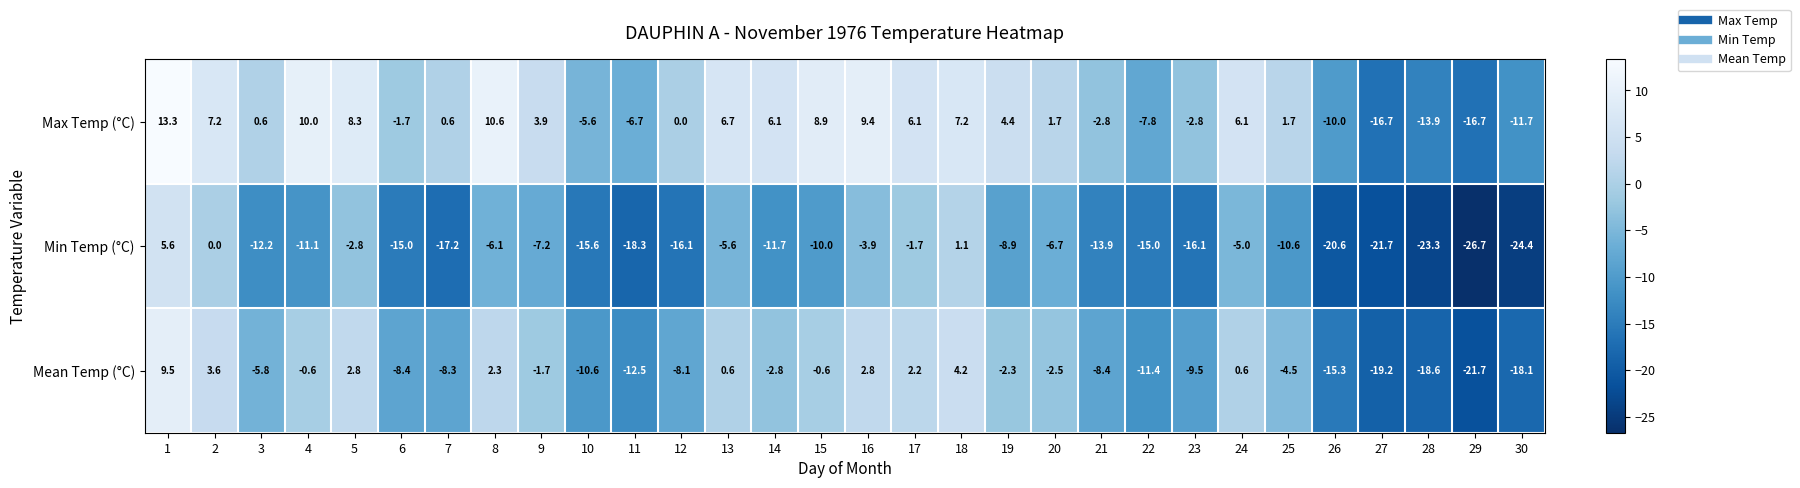

What is the total value across all series at 25?

-13.4